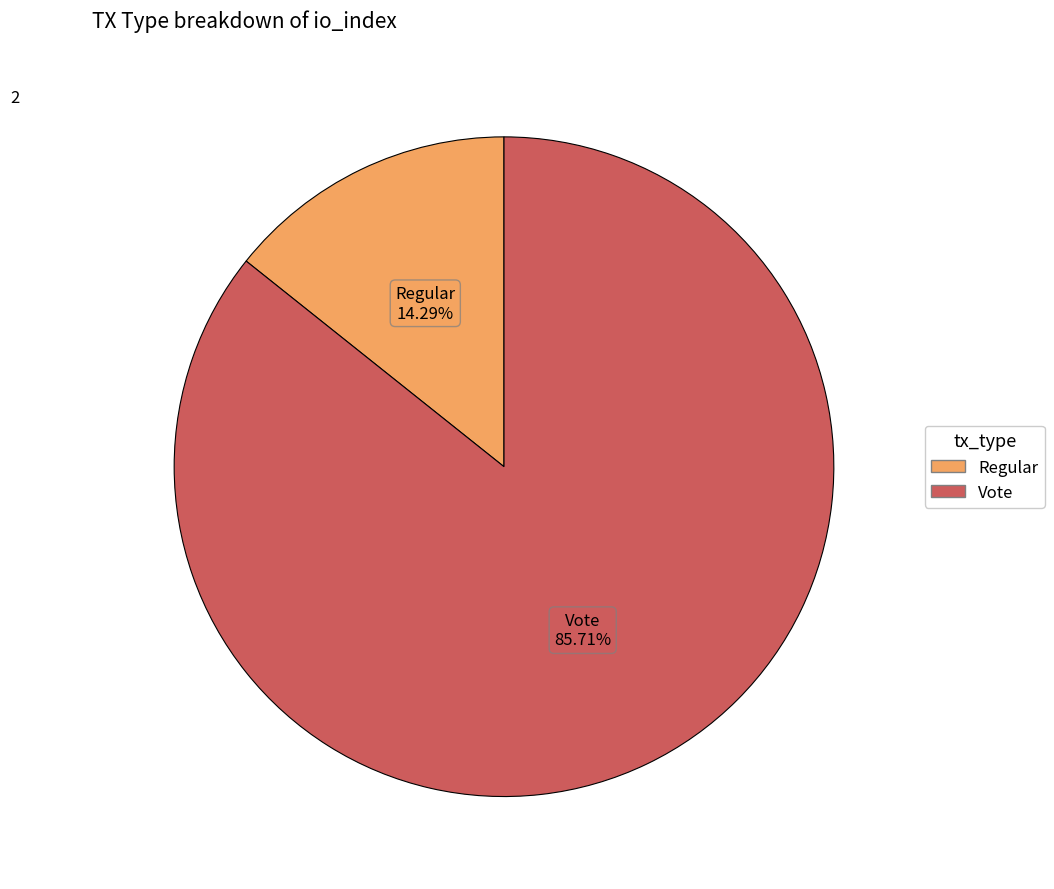

What is the majority slice?

Vote